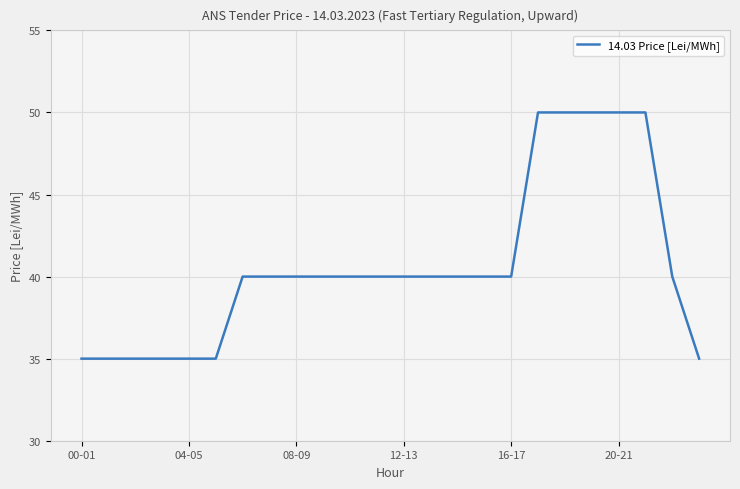

What is the difference between the maximum and minimum values?

15